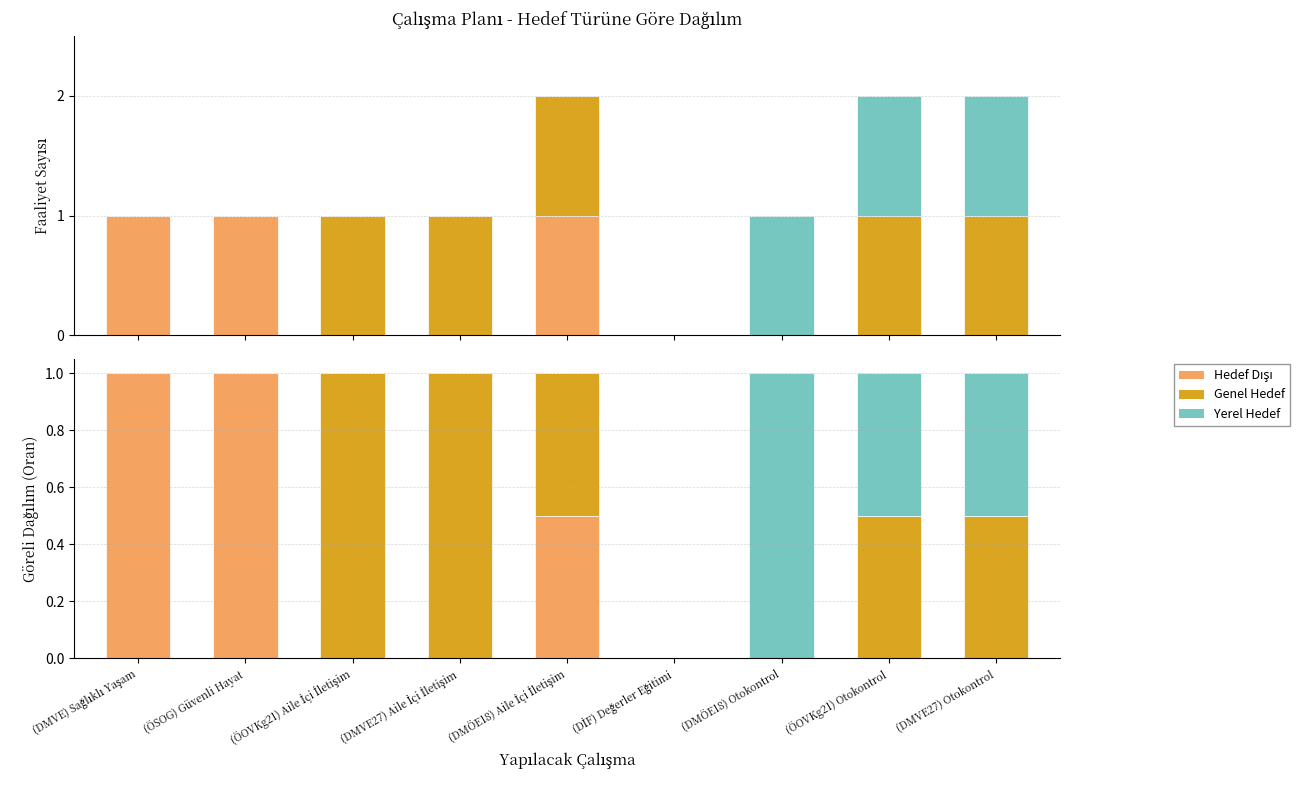

What is the label of the 4th bar from the left?

(DMVE27) Aile İçi İletişim